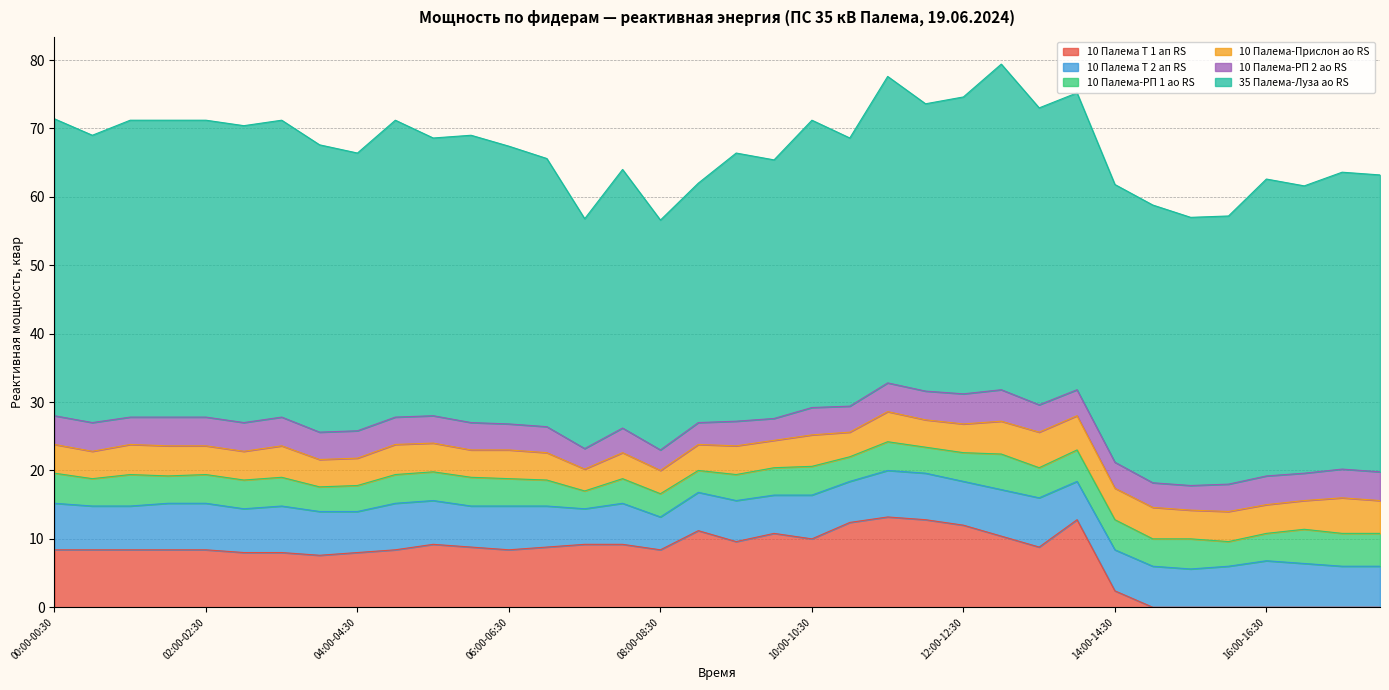

Reading left to right, transcribe all the data shown in this chart.

10 Палема Т 1 ап RS: 8.4	8.4	8.4	8.4	8.4	8.0	8.0	7.6	8.0	8.4	9.2	8.8	8.4	8.8	9.2	9.2	8.4	11.2	9.6	10.8	10.0	12.4	13.2	12.8	12.0	10.4	8.8	12.8	2.4	0.0	0.0	0.0	0.0	0.0	0.0	0.0
10 Палема Т 2 ап RS: 6.8	6.4	6.4	6.8	6.8	6.4	6.8	6.4	6.0	6.8	6.4	6.0	6.4	6.0	5.2	6.0	4.8	5.6	6.0	5.6	6.4	6.0	6.8	6.8	6.4	6.8	7.2	5.6	6.0	6.0	5.6	6.0	6.8	6.4	6.0	6.0
10 Палема-РП 1 ао RS: 4.4	4.0	4.6	4.0	4.2	4.2	4.2	3.6	3.8	4.2	4.2	4.2	4.0	3.8	2.6	3.6	3.4	3.2	3.8	4.0	4.2	3.6	4.2	3.8	4.2	5.2	4.4	4.6	4.4	4.0	4.4	3.6	4.0	5.0	4.8	4.8
10 Палема-Прислон ао RS: 4.2	4.0	4.4	4.4	4.2	4.2	4.6	4.0	4.0	4.4	4.2	4.0	4.2	4.0	3.2	3.8	3.4	3.8	4.2	4.0	4.6	3.6	4.4	4.0	4.2	4.8	5.2	5.0	4.6	4.6	4.2	4.4	4.2	4.2	5.2	4.8
10 Палема-РП 2 ао RS: 4.2	4.2	4.0	4.2	4.2	4.2	4.2	4.0	4.0	4.0	4.0	4.0	3.8	3.8	3.0	3.6	3.0	3.2	3.6	3.2	4.0	3.8	4.2	4.2	4.4	4.6	4.0	3.8	3.8	3.6	3.6	4.0	4.2	4.0	4.2	4.2
35 Палема-Луза ао RS: 43.4	42.0	43.4	43.4	43.4	43.4	43.4	42.0	40.6	43.4	40.6	42.0	40.6	39.2	33.6	37.8	33.6	35.0	39.2	37.8	42.0	39.2	44.8	42.0	43.4	47.6	43.4	43.4	40.6	40.6	39.2	39.2	43.4	42.0	43.4	43.4